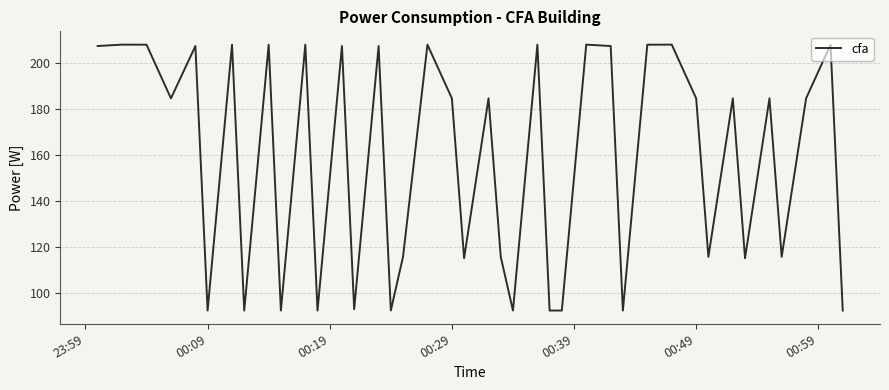

What is the smallest value displayed?

92.4